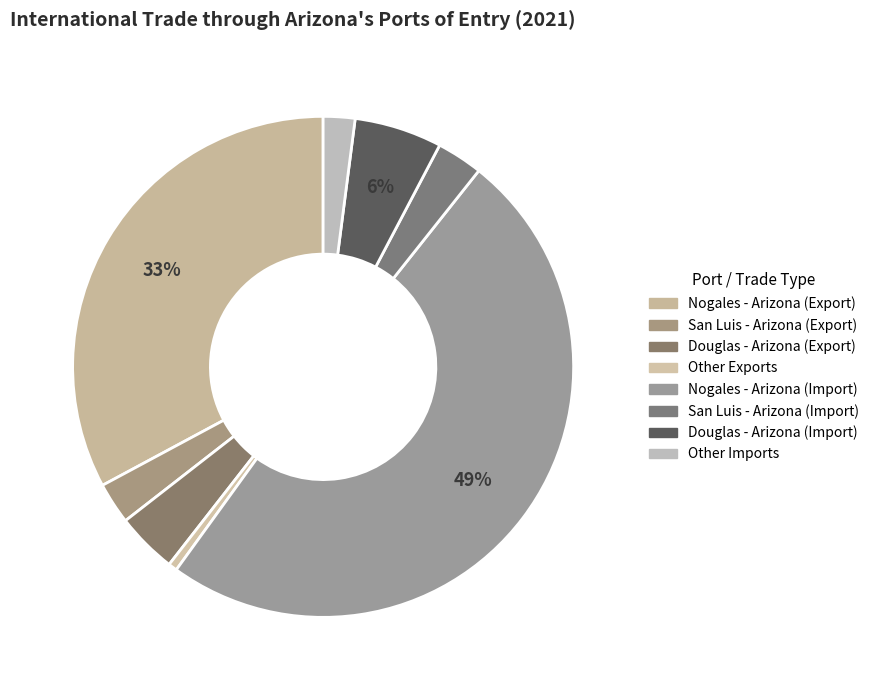

To the nearest percent, what is the combined percentage of Nogales - Arizona (Export) and Nogales - Arizona (Import)?

82%